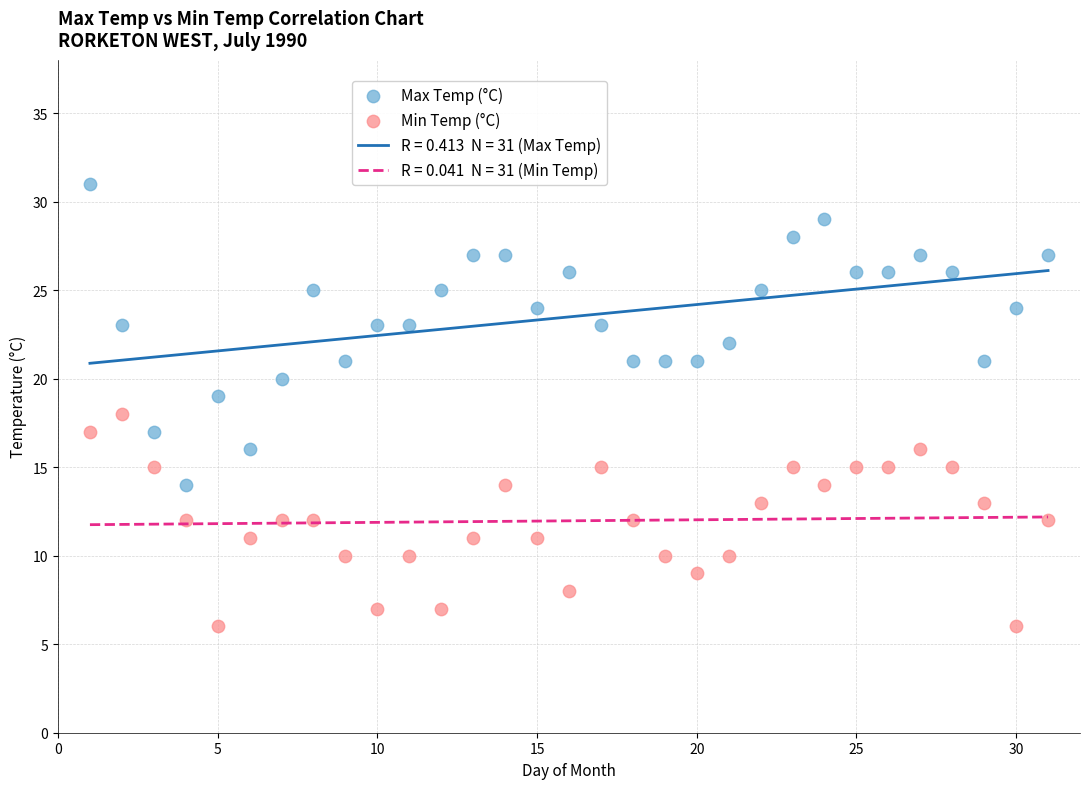

Which series contains the highest Y value?

Max Temp (°C)